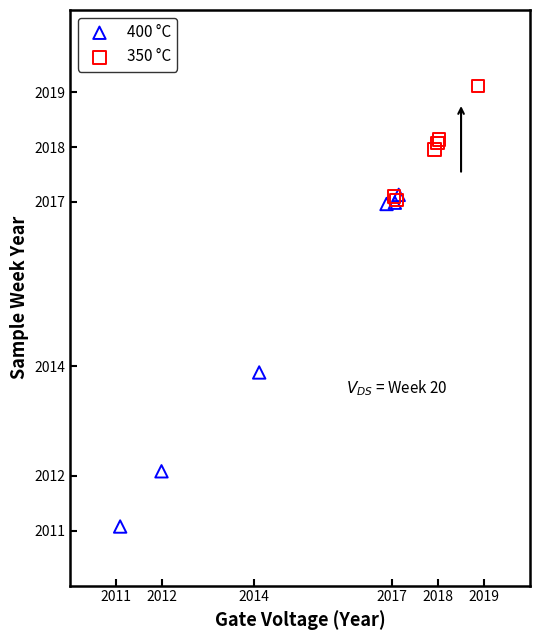

Which series reaches the minimum Y coordinate?

400 °C